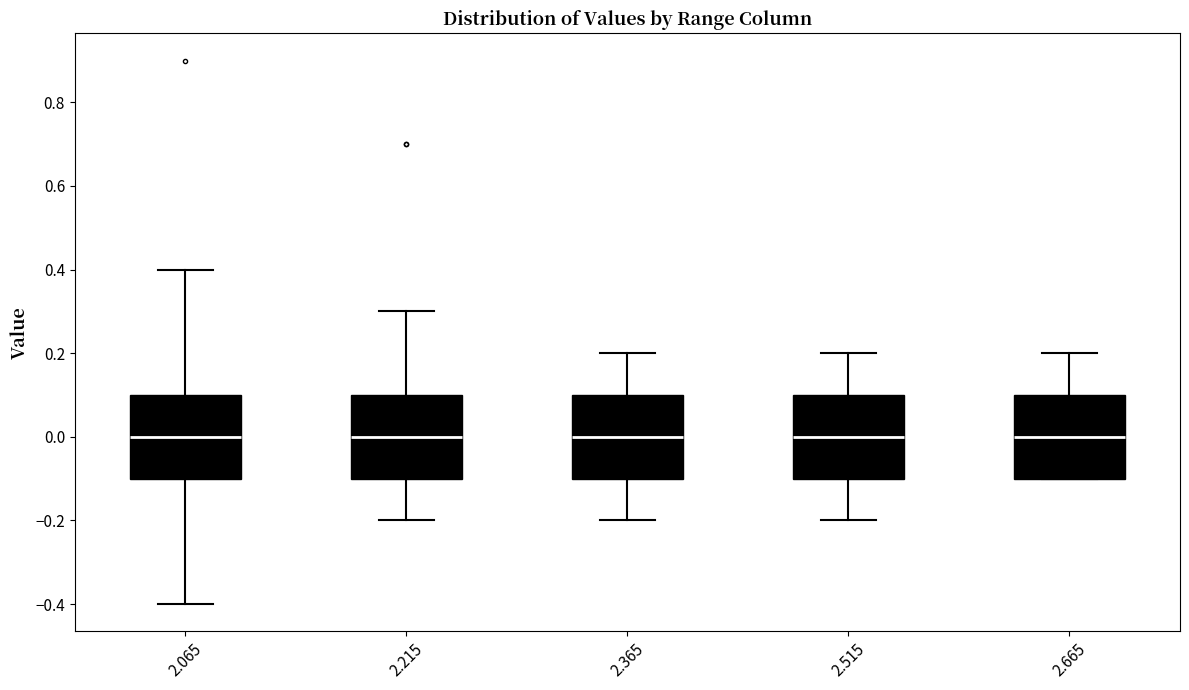

Where does the median line of the box at x = 2.515 sit on the y-axis? The values are not printed on the chart, so give them approximately, as read against the axis.

0.0